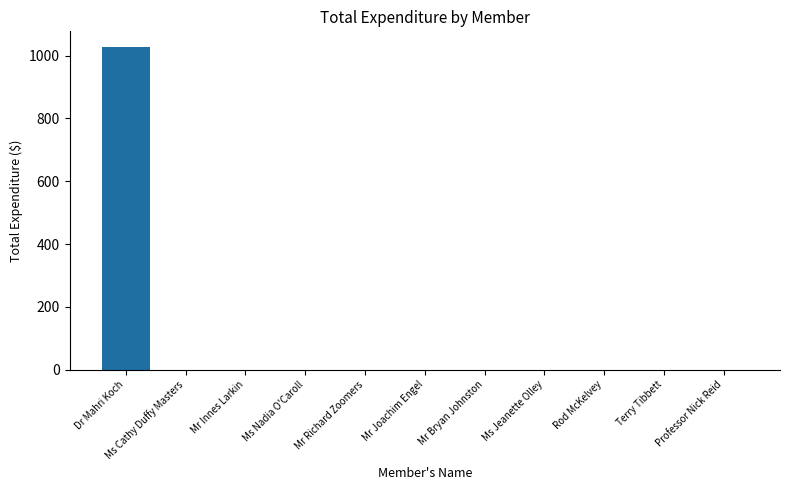

What is the sum of all values?

1026